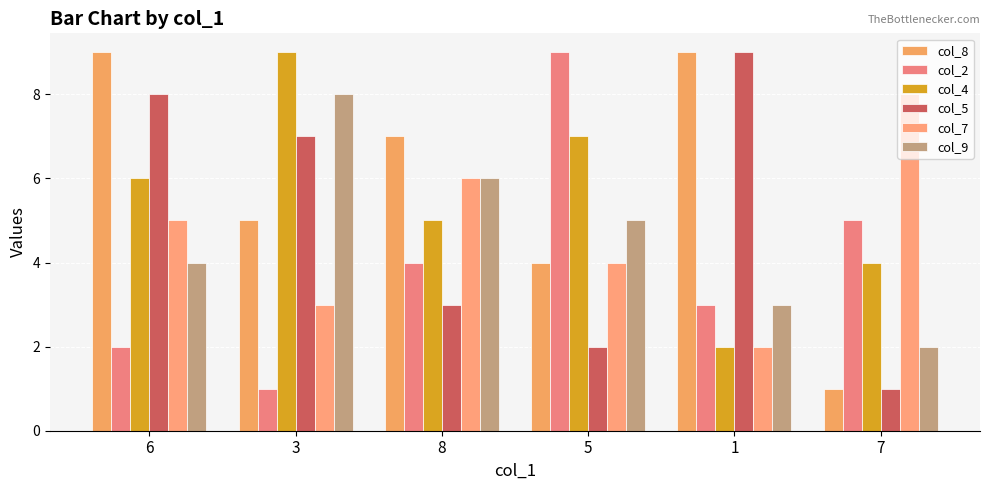

The col_8 series shows 5 at 3. True or false?

True